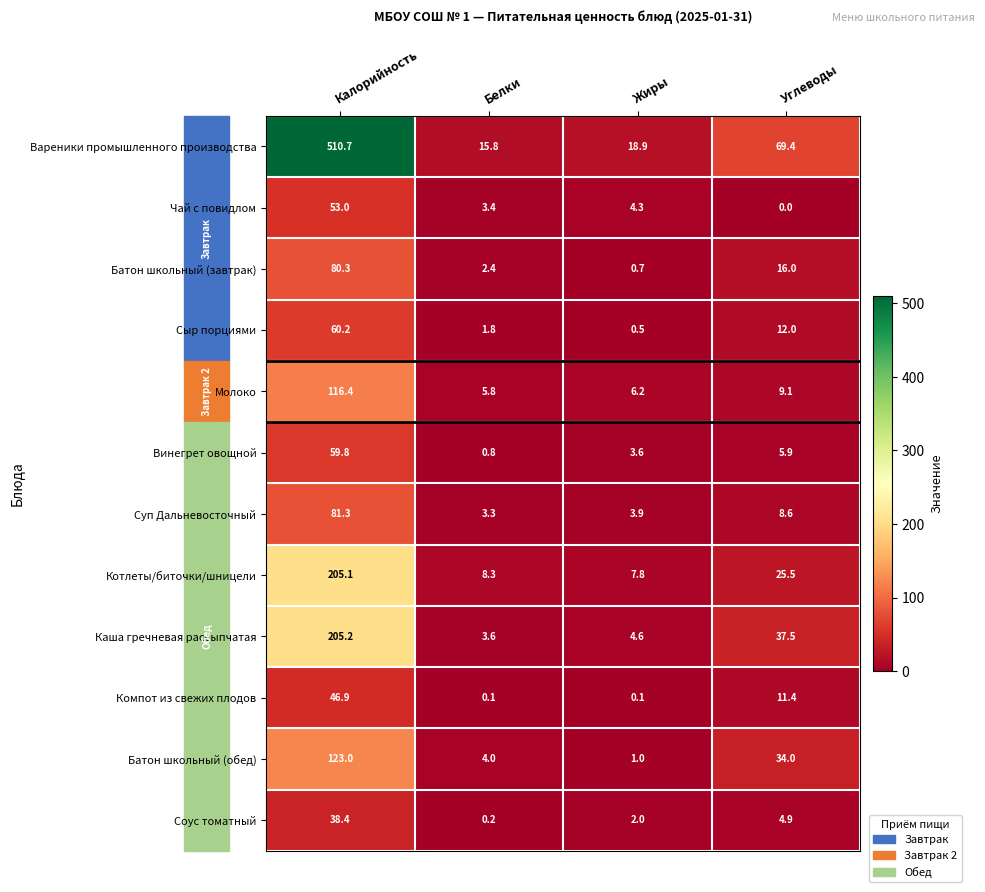

Where is Чай с повидлом nearest to the value 26?

Жиры